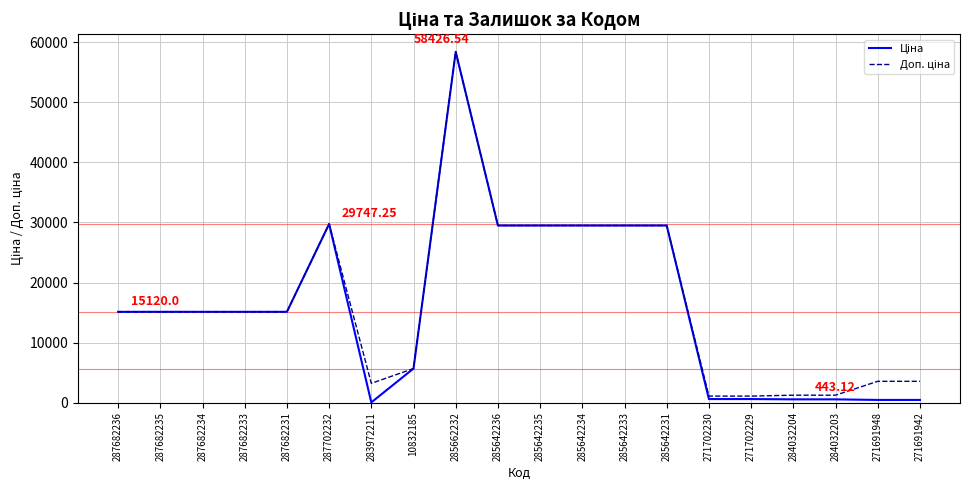

At which category is the sum across all series the highest?

285662232